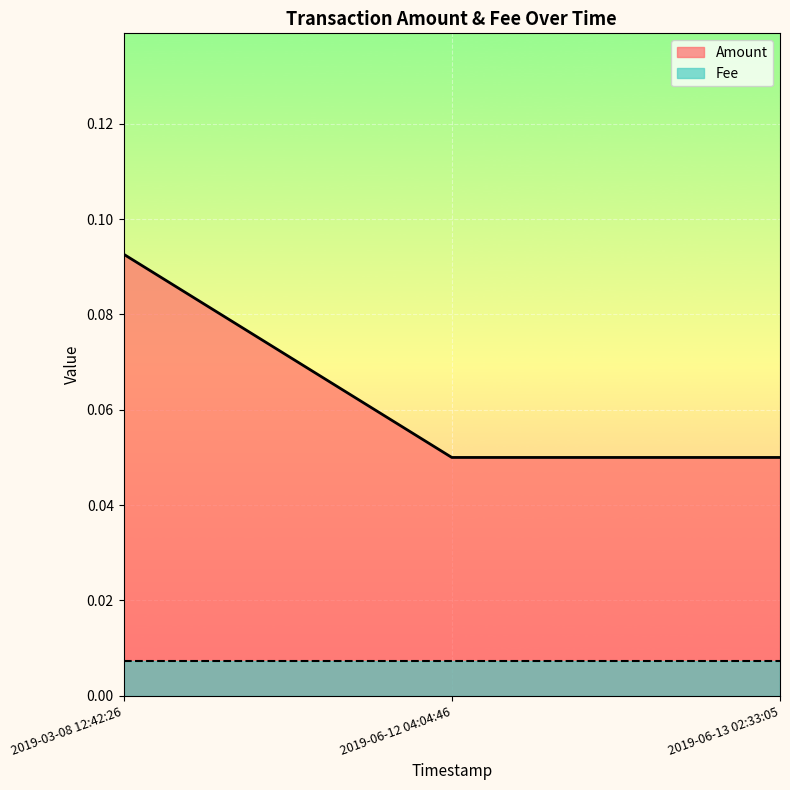

The value at 2019-06-13 02:33:05 is 0.0. True or false?

False